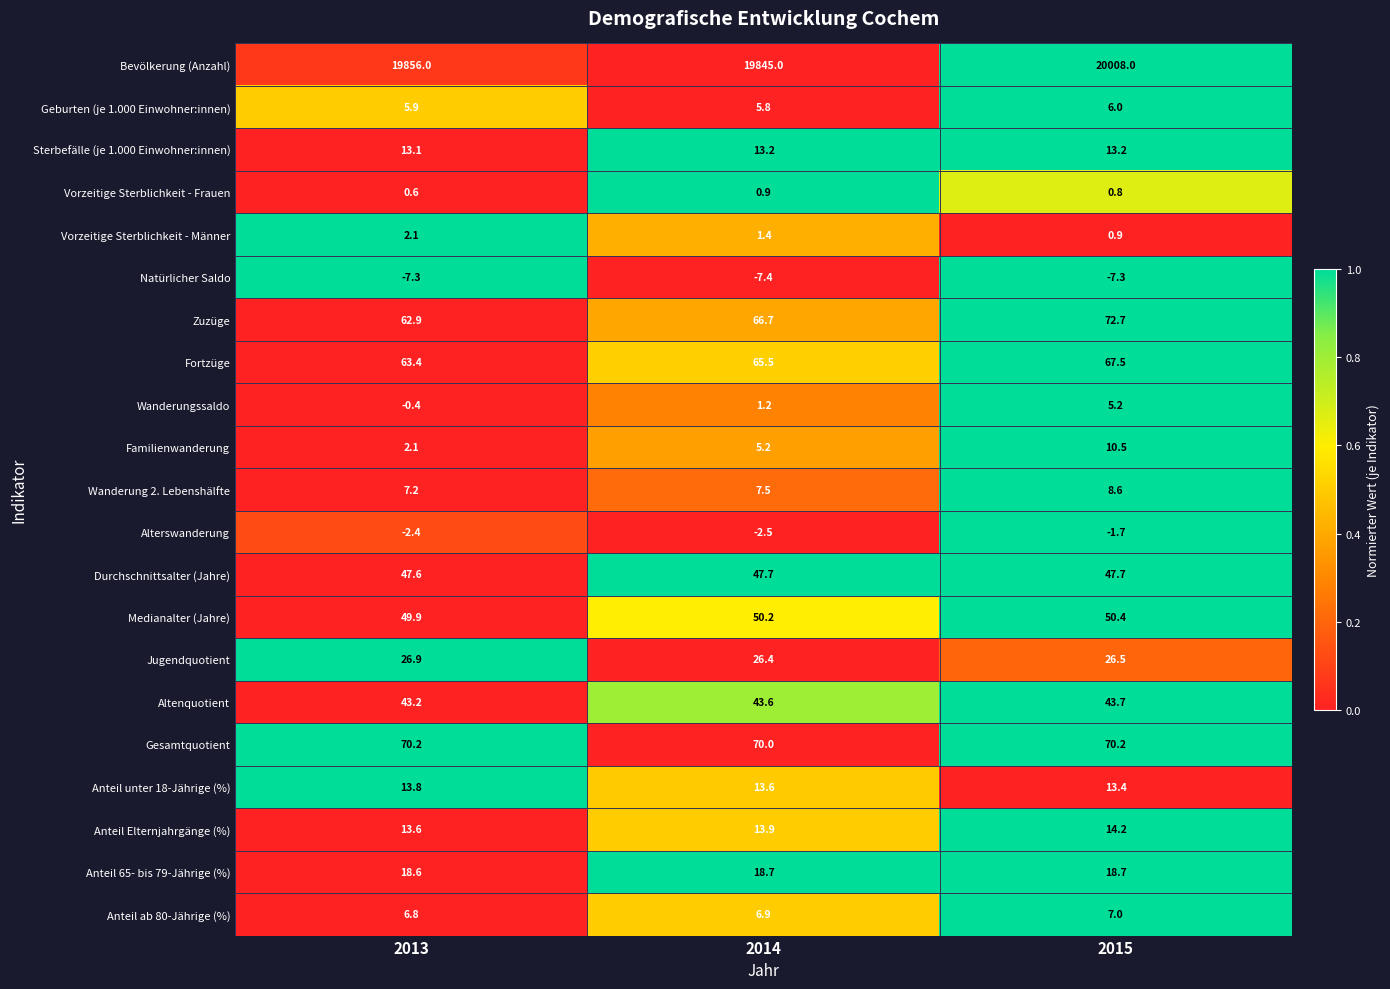

What is the difference between the maximum and minimum values in the Vorzeitige Sterblichkeit - Männer series?

1.2